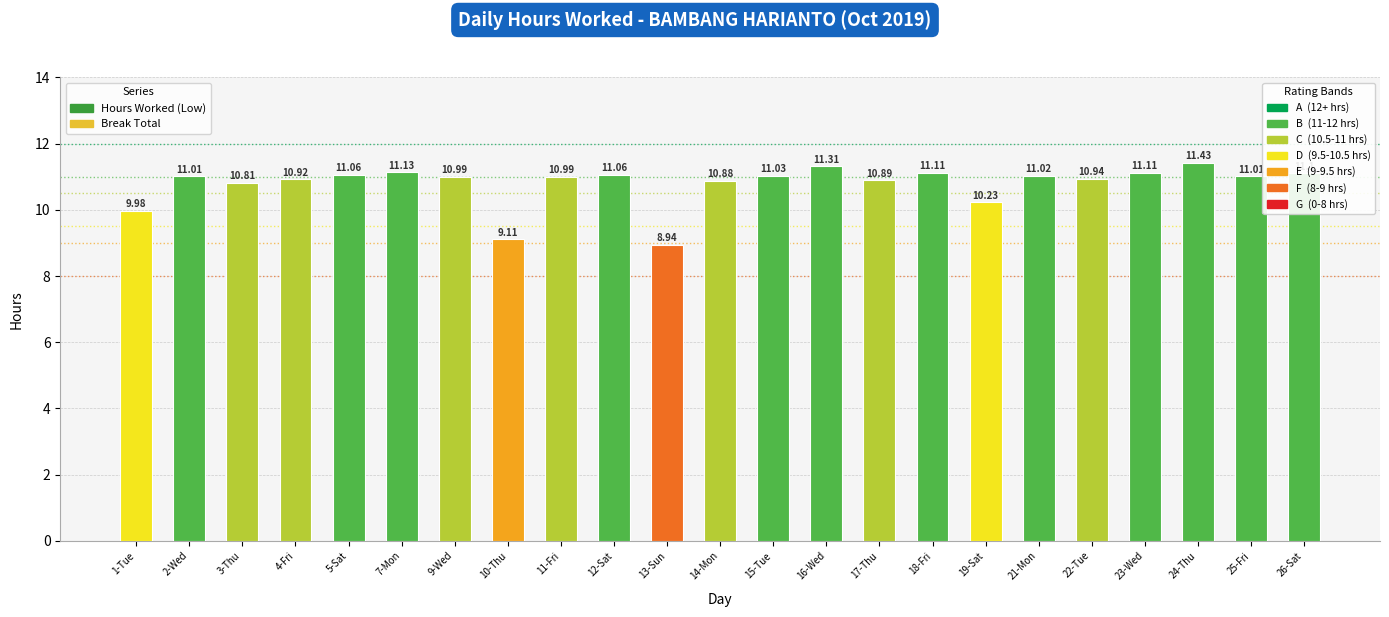

Which label corresponds to the largest value in the chart?

24-Thu